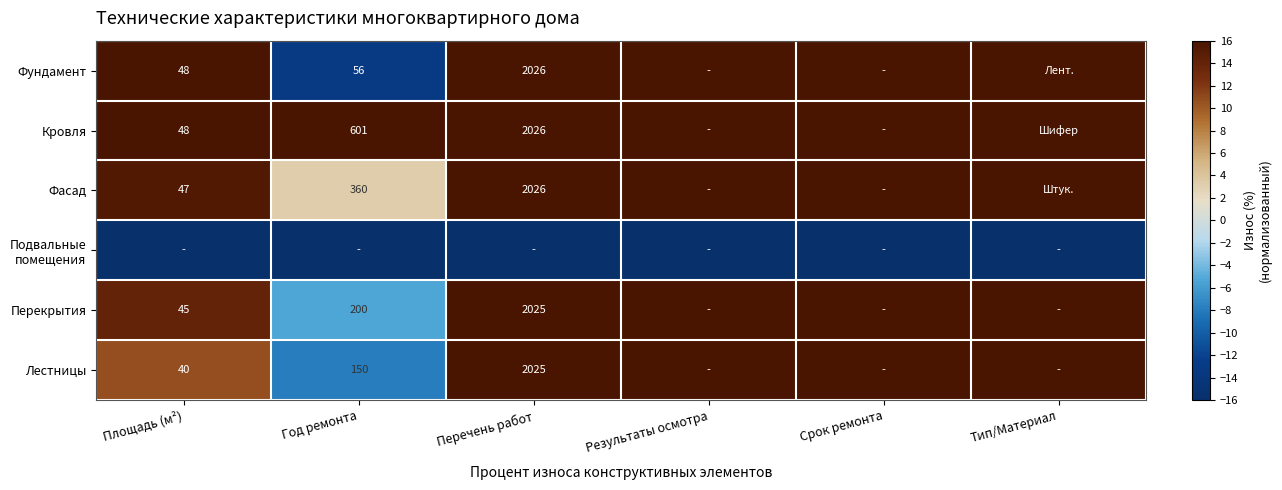

The value of Фундамент at Площадь (м²) is 48. True or false?

True